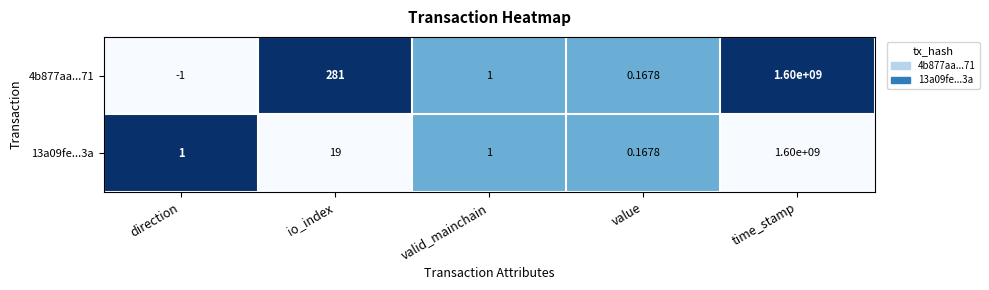

What is the total value across all series at direction?

0.0